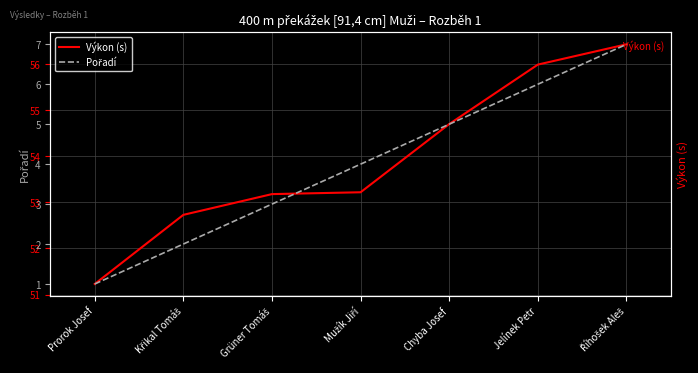

At which category is the sum across all series the highest?

Říhošek Aleš